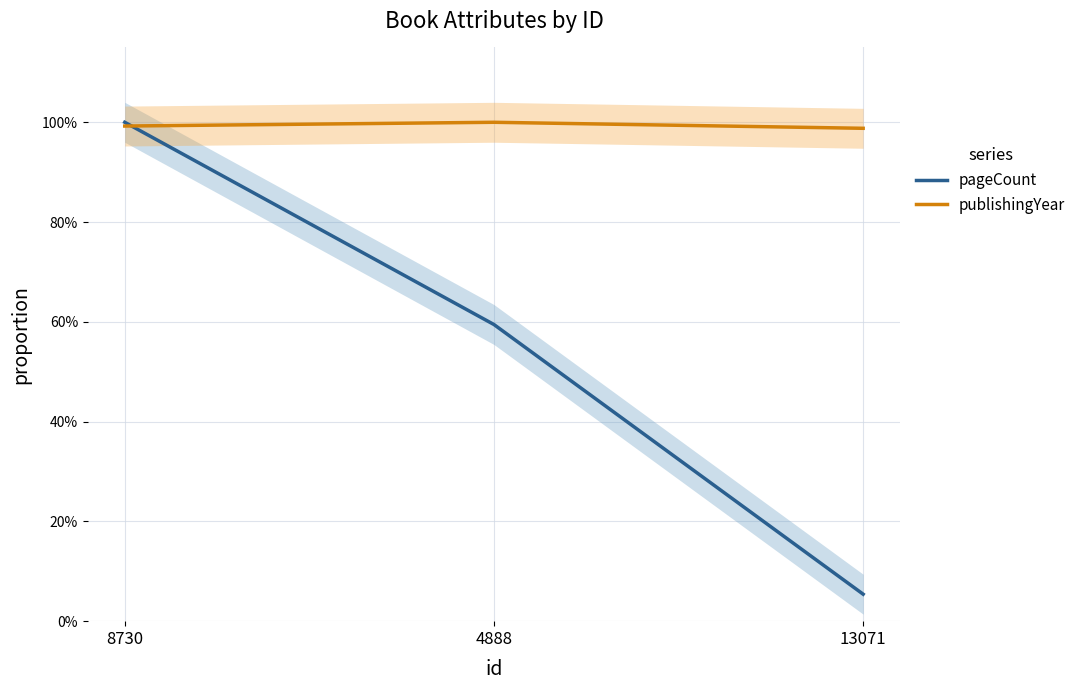

How many publishingYear values are between 0 and 1?

3